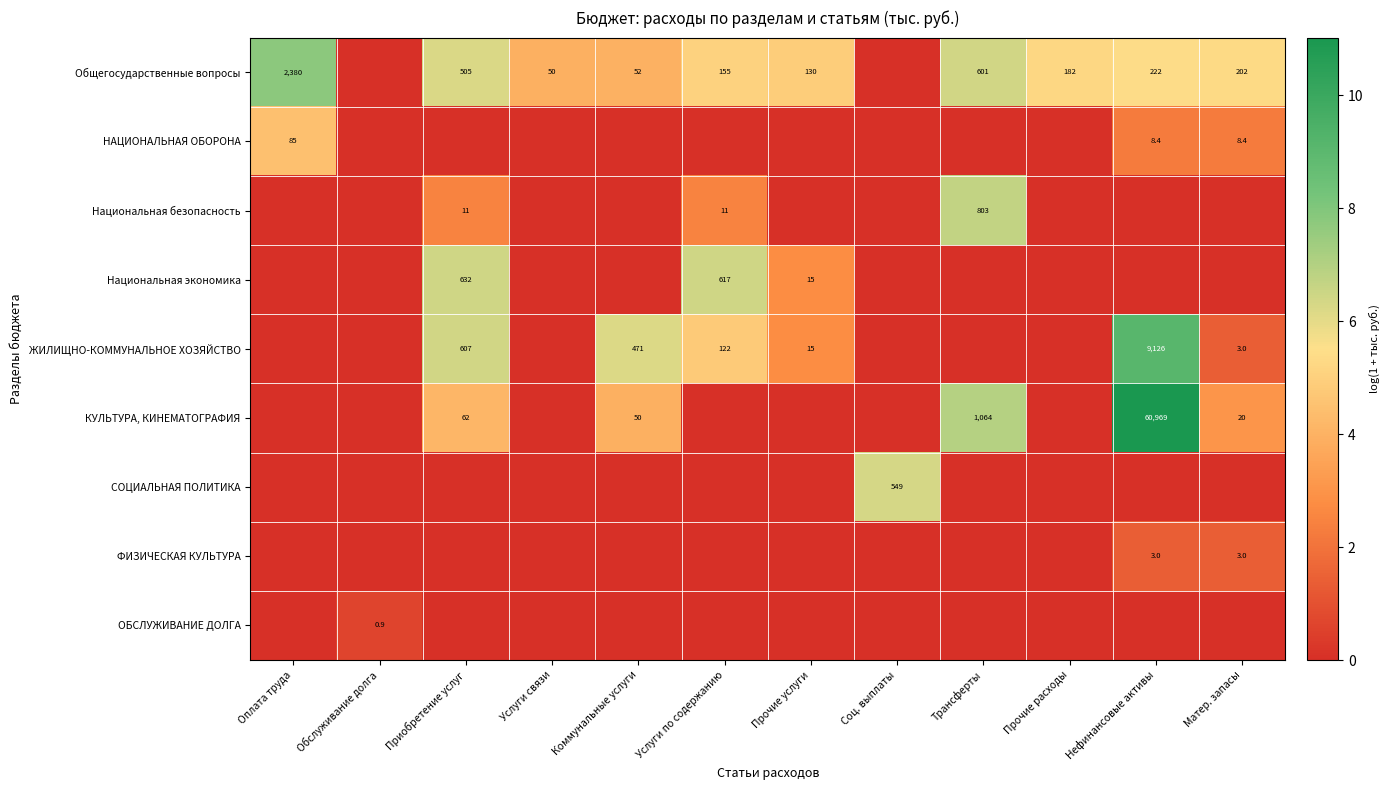

Is the value of ЖИЛИЩНО-КОММУНАЛЬНОЕ ХОЗЯЙСТВО at Приобретение услуг greater than the value of КУЛЬТУРА, КИНЕМАТОГРАФИЯ at Нефинансовые активы?

No